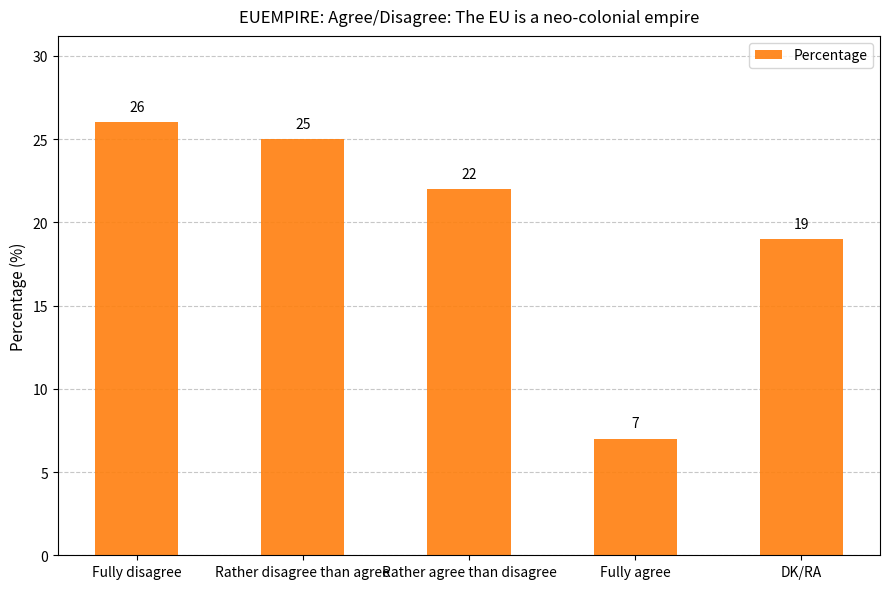

What is the sum of all values?

99